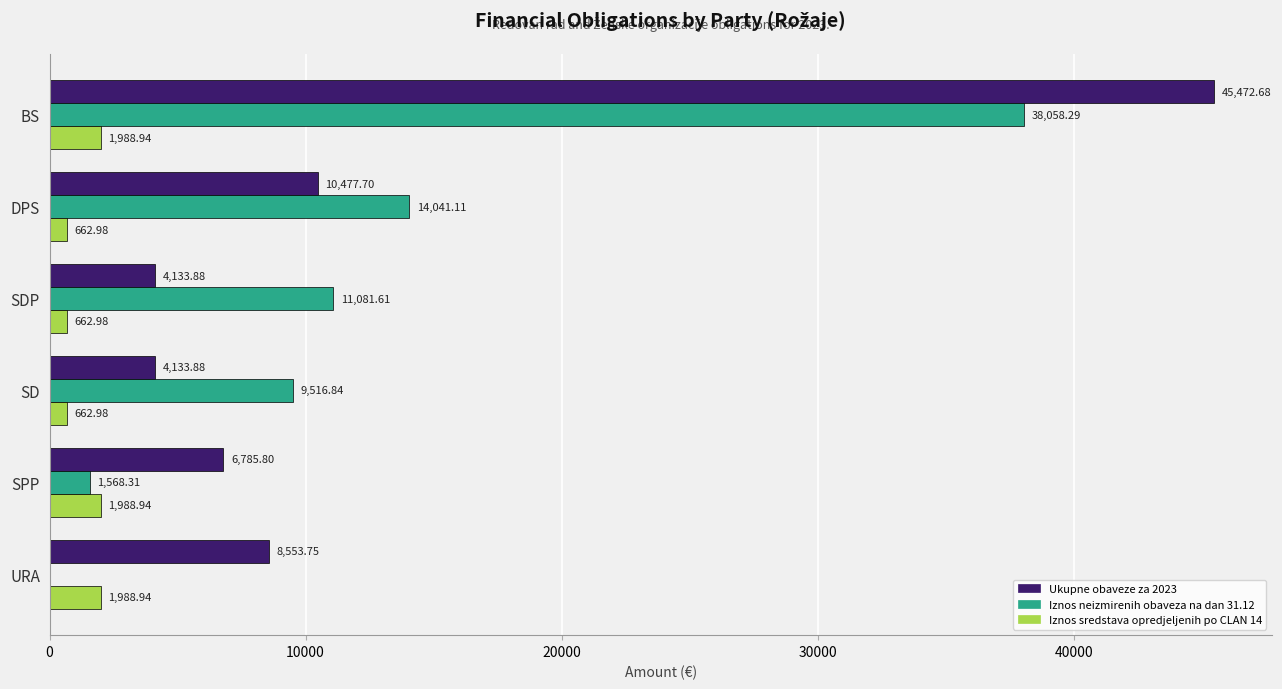

Which series has the largest range (max minus min)?

Ukupne obaveze za 2023